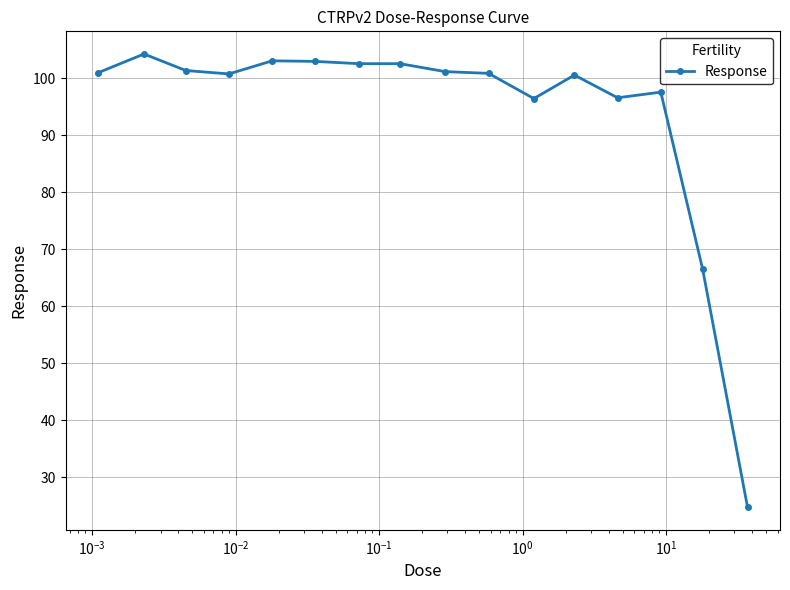

What is the sum of all values?

1503.4